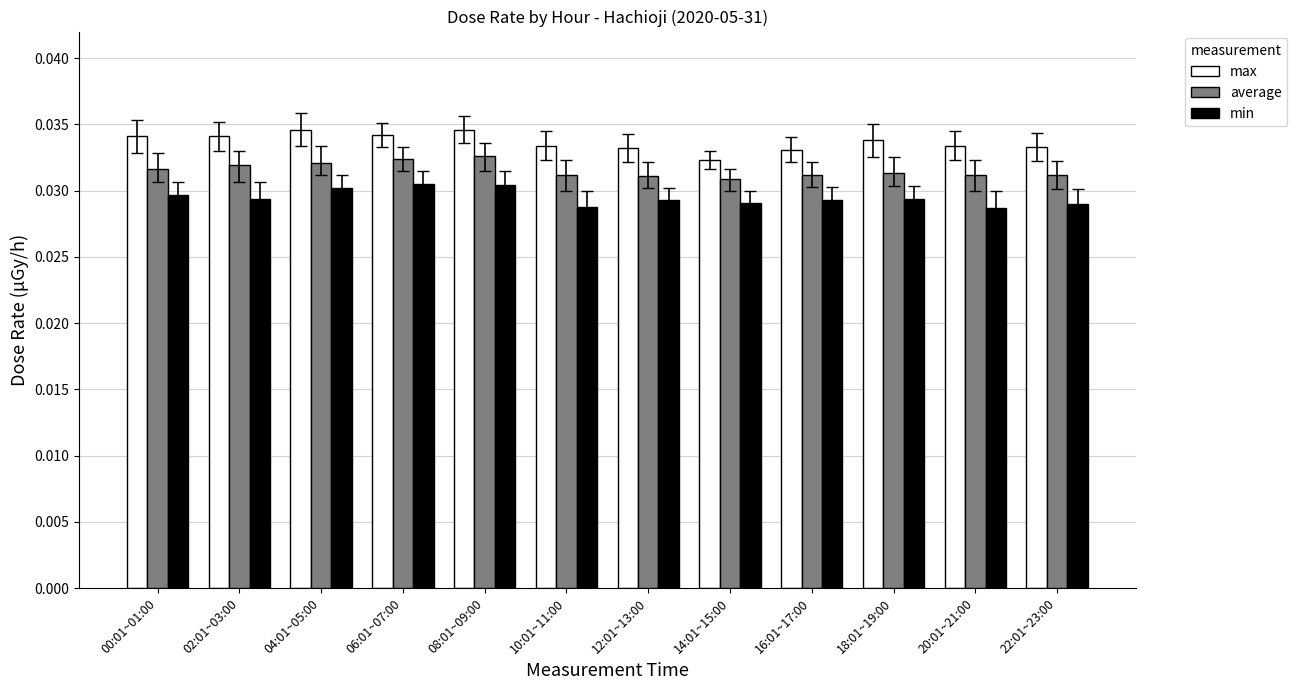

Which series changed the most between 02:01~03:00 and 06:01~07:00?

min